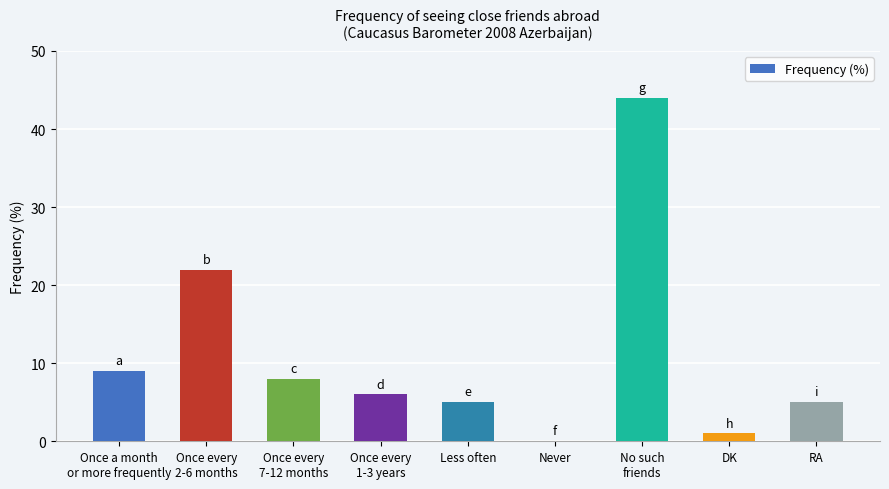

Which has a higher value, Once every
7-12 months or No such
friends?

No such
friends